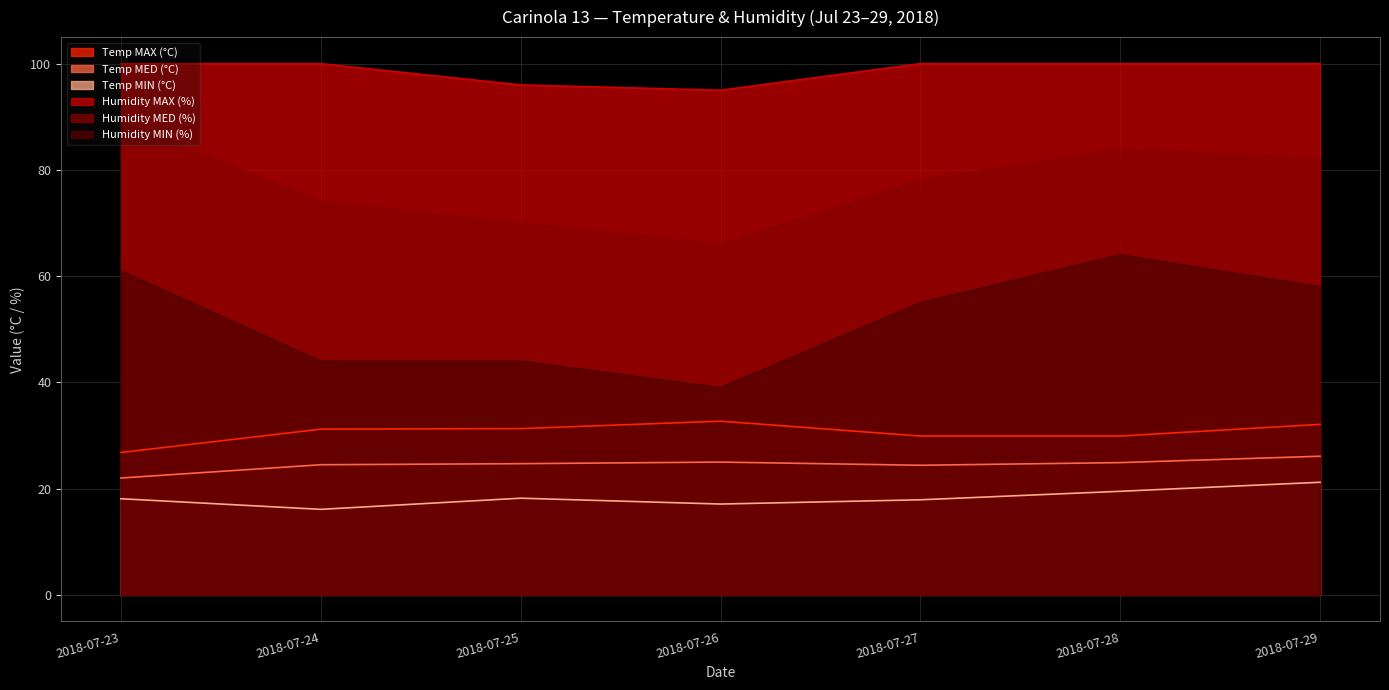

Reading left to right, transcribe all the data shown in this chart.

Temp MAX (°C): 26.8	31.2	31.3	32.7	29.9	29.9	32.1
Temp MED (°C): 22.0	24.5	24.7	25.0	24.4	24.9	26.1
Temp MIN (°C): 18.1	16.1	18.2	17.1	17.9	19.5	21.2
Humidity MAX (%): 100.0	100.0	96.0	95.0	100.0	100.0	100.0
Humidity MED (%): 89.0	74.0	70.0	66.0	78.0	84.0	82.0
Humidity MIN (%): 61.0	44.0	44.0	39.0	55.0	64.0	58.0